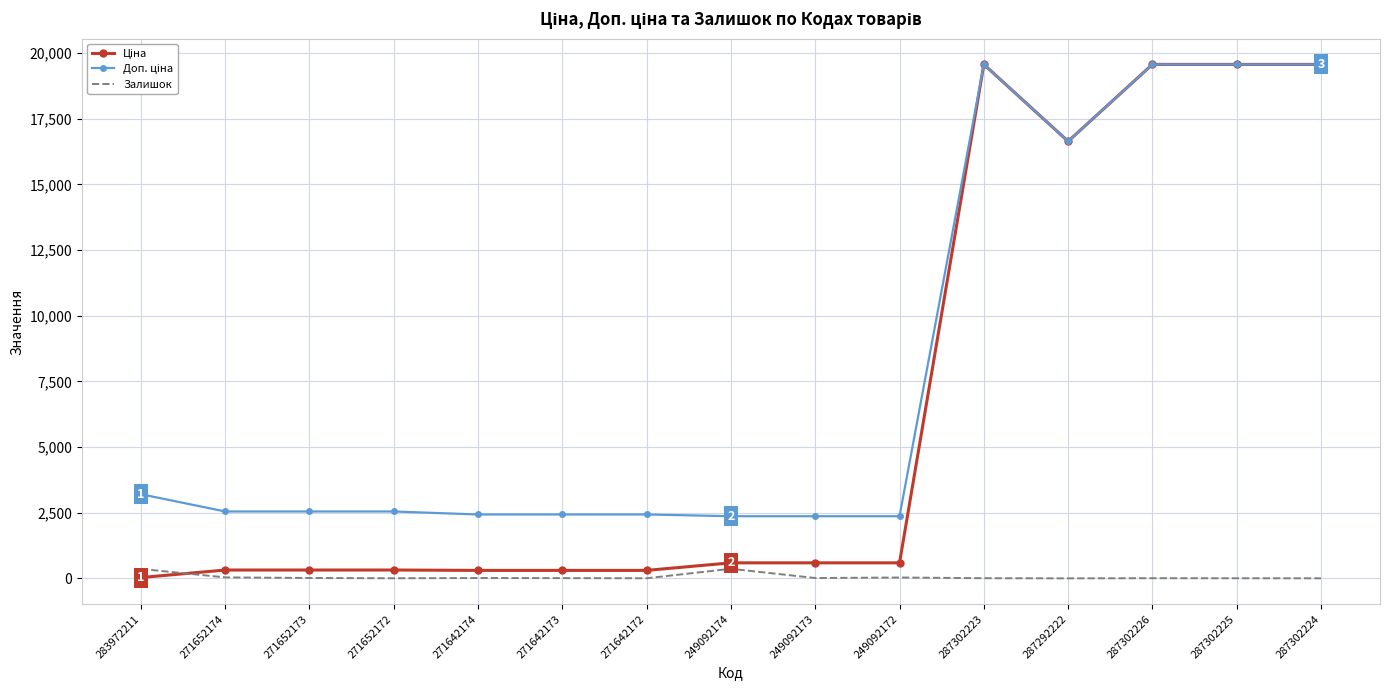

What is the sum of all Залишок values?

882.0